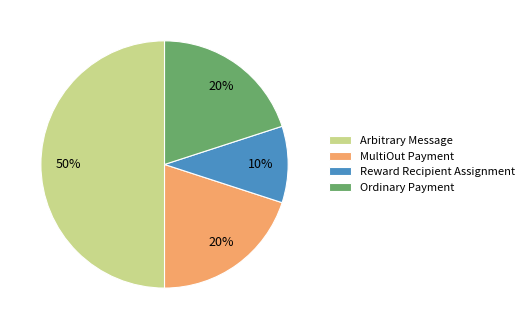

Is it true that Reward Recipient Assignment is 21% of the pie?

False